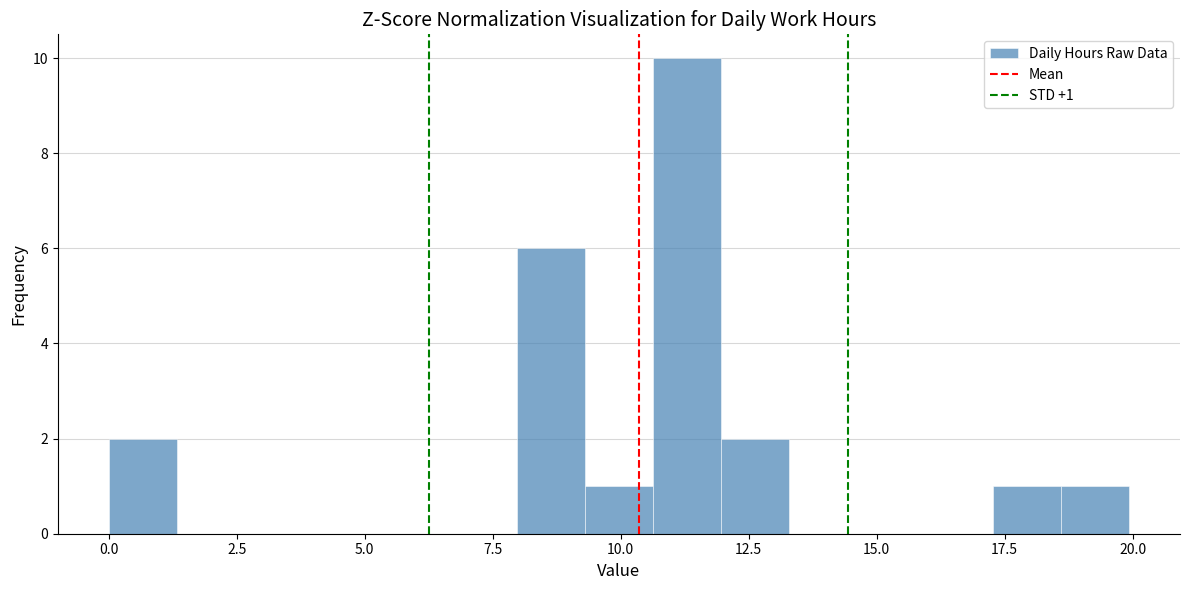

Read against the x-axis, roughly where is the centre of the tallest bar?

11.5